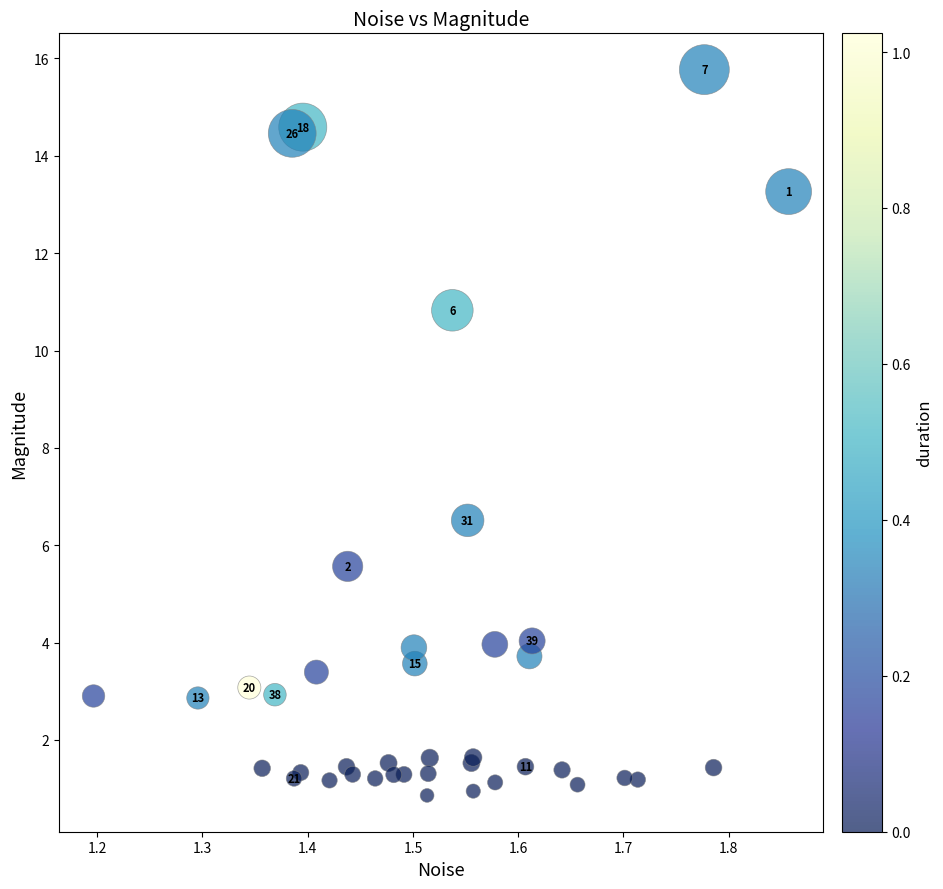

What Y value in the scatter plot is closest to 8?

6.5